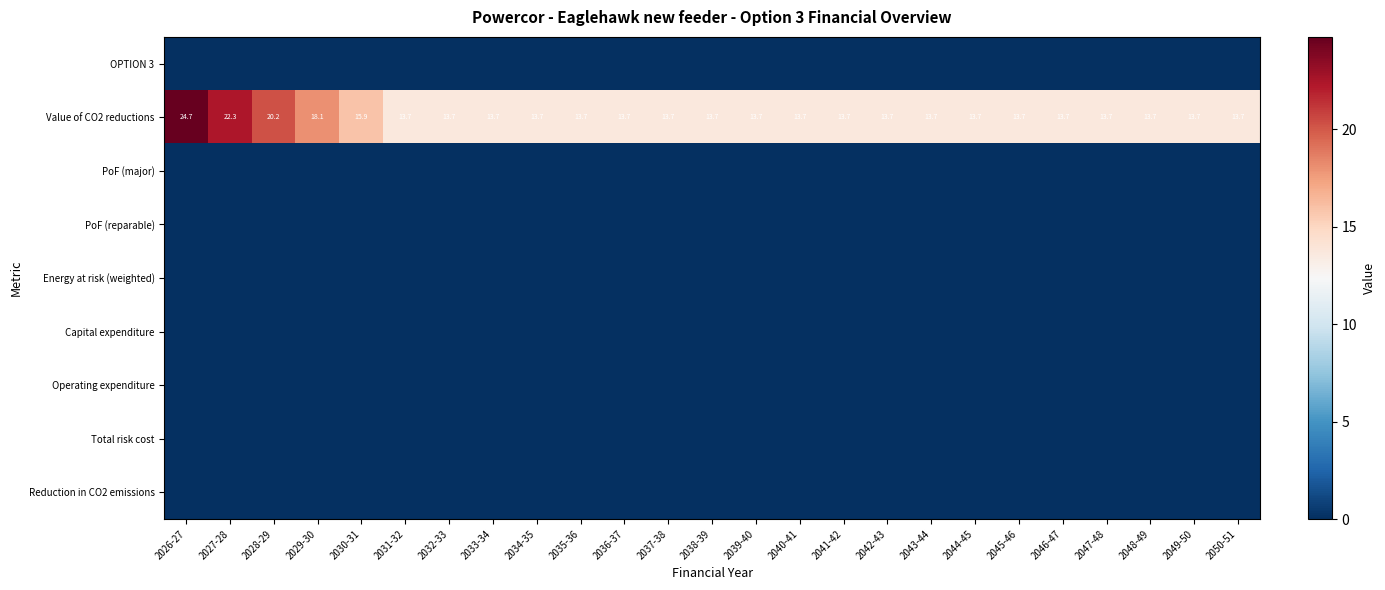

What value does the Value of CO2 reductions series have at 2046-47?

13.7